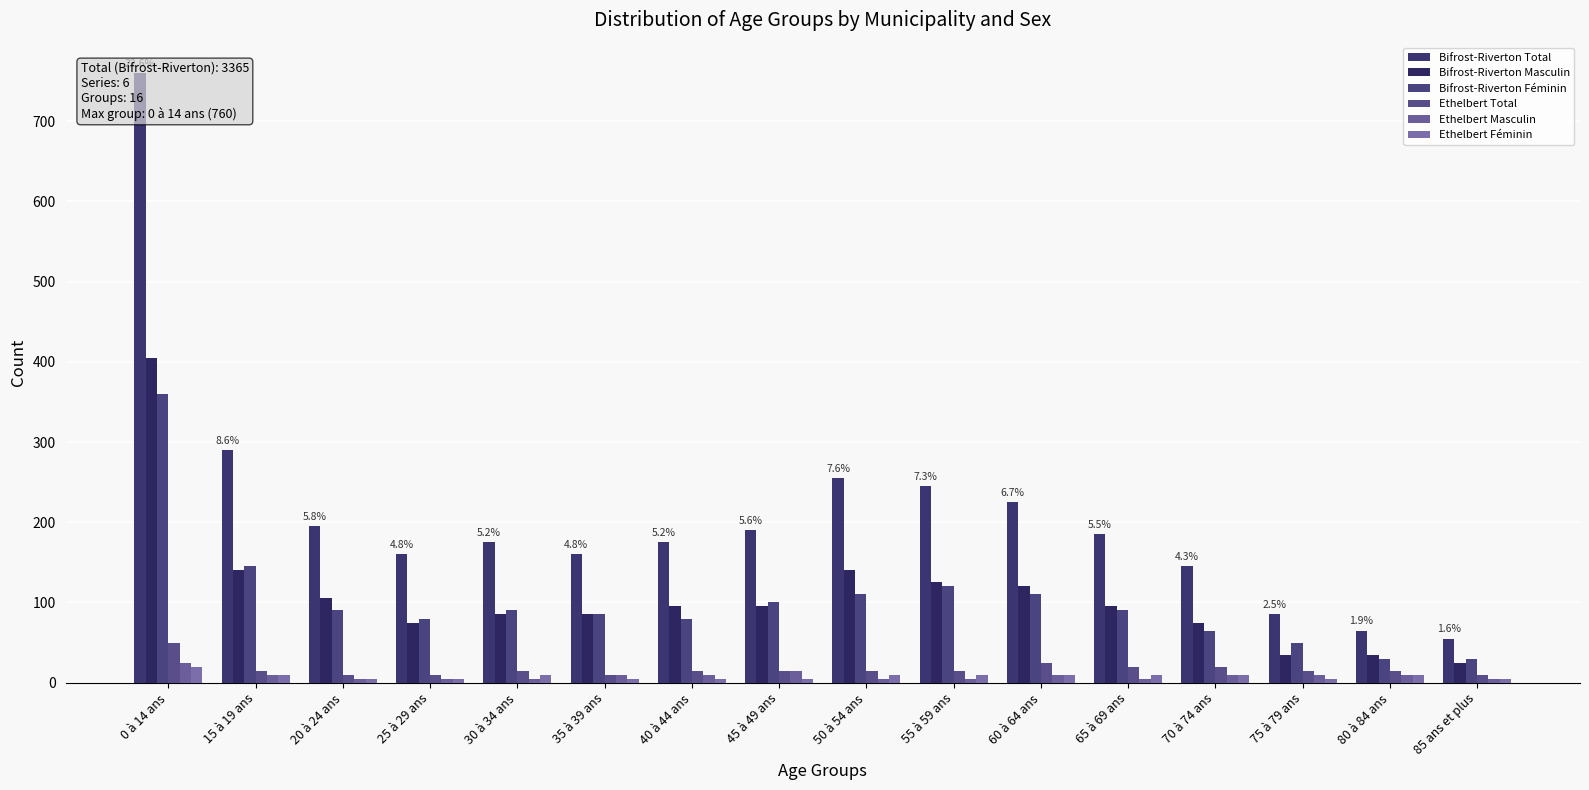

True or false: Ethelbert Total has a value of 79 at 0 à 14 ans.

False